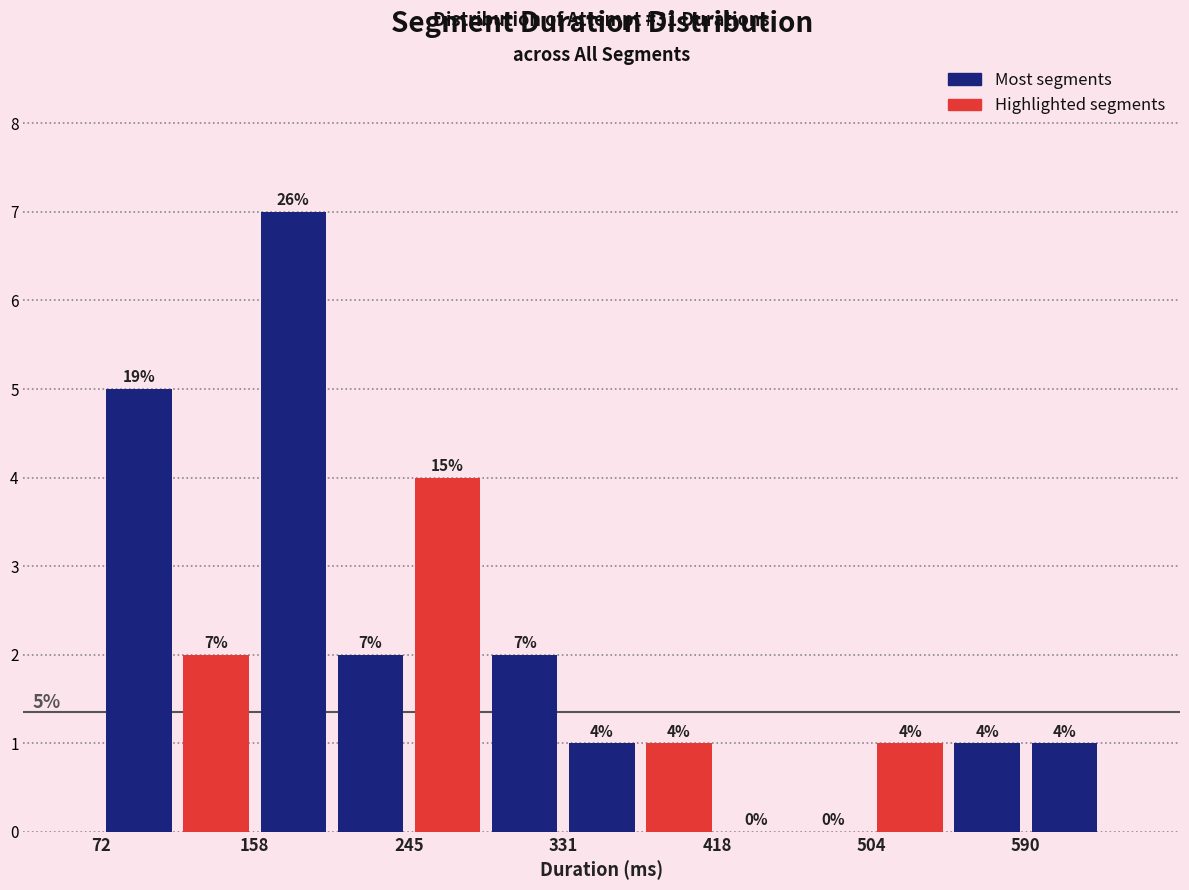

Over which range of the x-axis is the bar tallest?

160 to 200